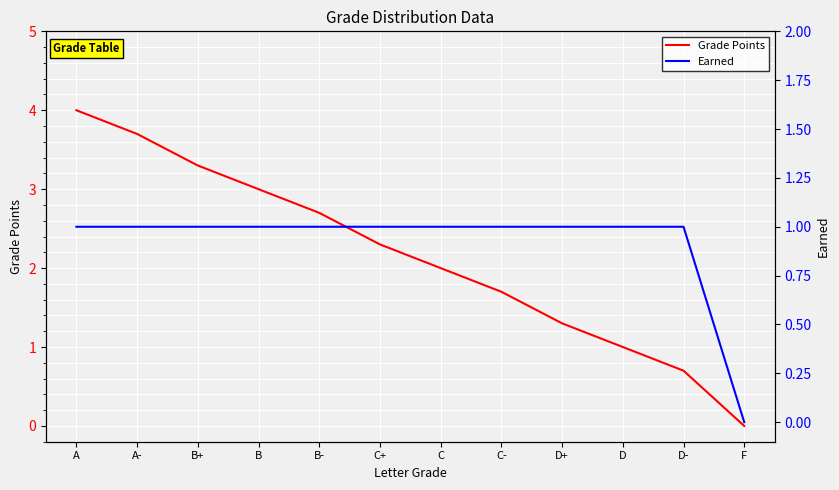

How many values in the Grade Points series exceed 2?

6